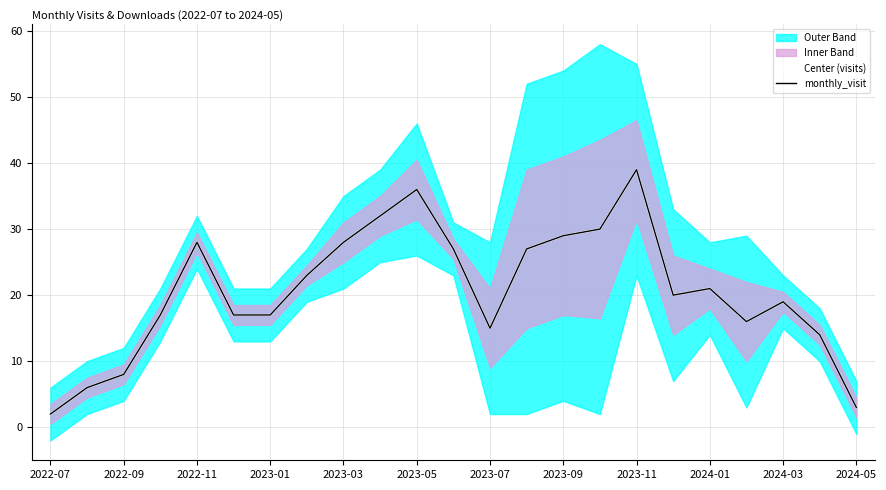

Reading left to right, extract all data points from this chart.

Center (visits): 2	6	8	17	28	17	17	23	28	32	36	27	15	27	29	30	39	20	21	16	19	14	3
monthly_visit: 2	6	8	17	28	17	17	23	28	32	36	27	15	27	29	30	39	20	21	16	19	14	3